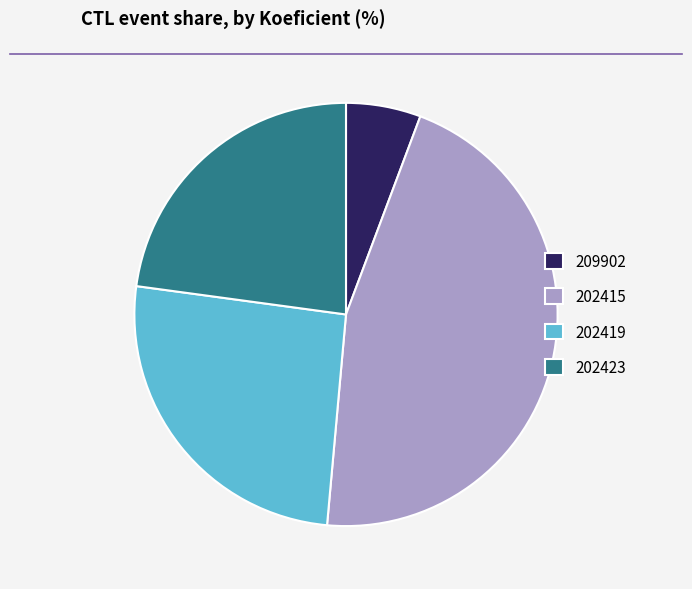

Count the number of slices in the pie.

4